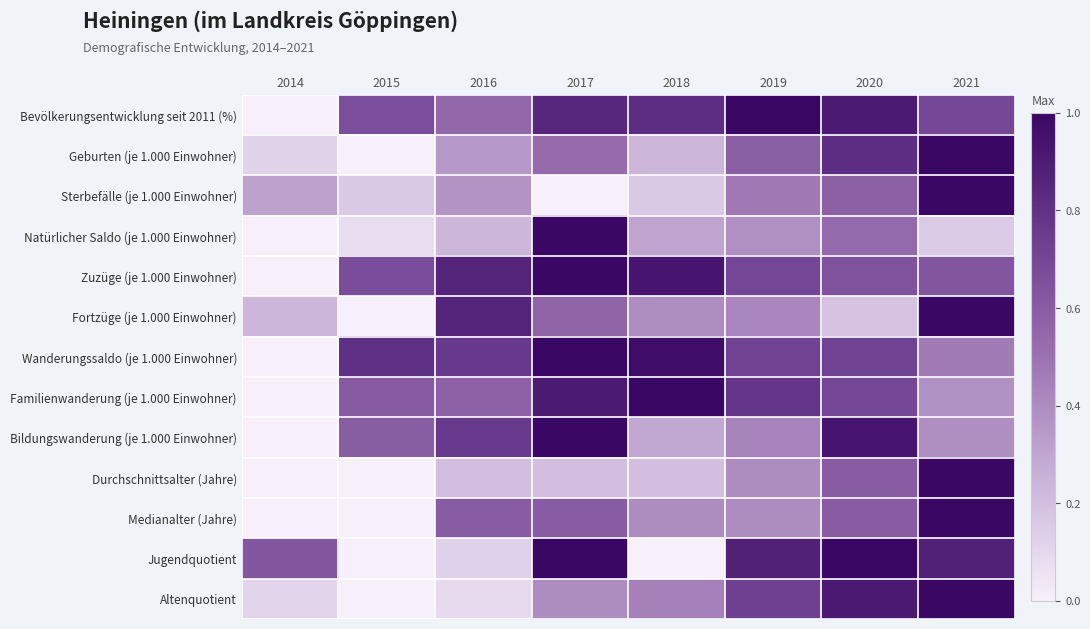

Reading left to right, extract all data points from this chart.

Bevölkerungsentwicklung seit 2011 (%): 2014=0.0	2015=0.7	2016=0.5	2017=0.8	2018=0.8	2019=1.0	2020=0.9	2021=0.7
Geburten (je 1.000 Einwohner): 2014=0.1	2015=0.0	2016=0.4	2017=0.5	2018=0.2	2019=0.6	2020=0.8	2021=1.0
Sterbefälle (je 1.000 Einwohner): 2014=0.3	2015=0.2	2016=0.4	2017=0.0	2018=0.2	2019=0.5	2020=0.6	2021=1.0
Natürlicher Saldo (je 1.000 Einwohner): 2014=0.0	2015=0.1	2016=0.2	2017=1.0	2018=0.3	2019=0.4	2020=0.5	2021=0.2
Zuzüge (je 1.000 Einwohner): 2014=0.0	2015=0.7	2016=0.9	2017=1.0	2018=0.9	2019=0.7	2020=0.6	2021=0.6
Fortzüge (je 1.000 Einwohner): 2014=0.2	2015=0.0	2016=0.9	2017=0.6	2018=0.4	2019=0.4	2020=0.2	2021=1.0
Wanderungssaldo (je 1.000 Einwohner): 2014=0.0	2015=0.8	2016=0.8	2017=1.0	2018=1.0	2019=0.7	2020=0.7	2021=0.5
Familienwanderung (je 1.000 Einwohner): 2014=0.0	2015=0.6	2016=0.6	2017=0.9	2018=1.0	2019=0.8	2020=0.7	2021=0.4
Bildungswanderung (je 1.000 Einwohner): 2014=0.0	2015=0.6	2016=0.8	2017=1.0	2018=0.3	2019=0.4	2020=0.9	2021=0.4
Durchschnittsalter (Jahre): 2014=0.0	2015=0.0	2016=0.2	2017=0.2	2018=0.2	2019=0.4	2020=0.6	2021=1.0
Medianalter (Jahre): 2014=0.0	2015=0.0	2016=0.6	2017=0.6	2018=0.4	2019=0.4	2020=0.6	2021=1.0
Jugendquotient: 2014=0.6	2015=0.0	2016=0.1	2017=1.0	2018=0.0	2019=0.9	2020=1.0	2021=0.9
Altenquotient: 2014=0.1	2015=0.0	2016=0.1	2017=0.4	2018=0.4	2019=0.7	2020=0.9	2021=1.0